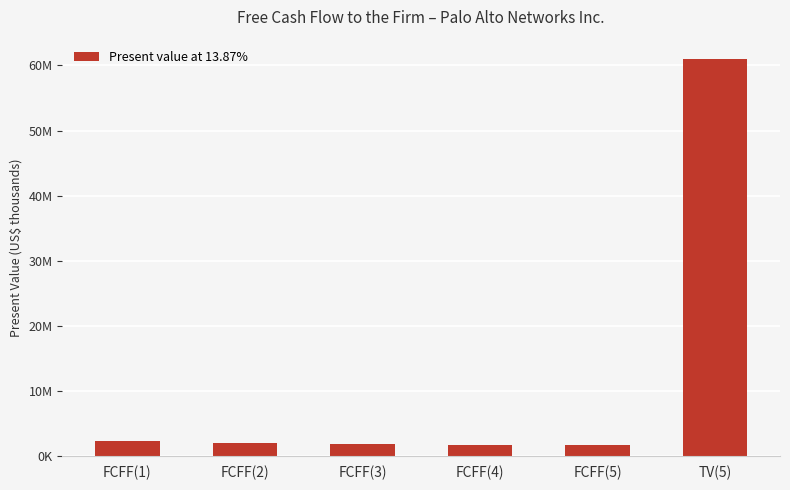

What is the change in value from FCFF(5) to TV(5)?

+59327195